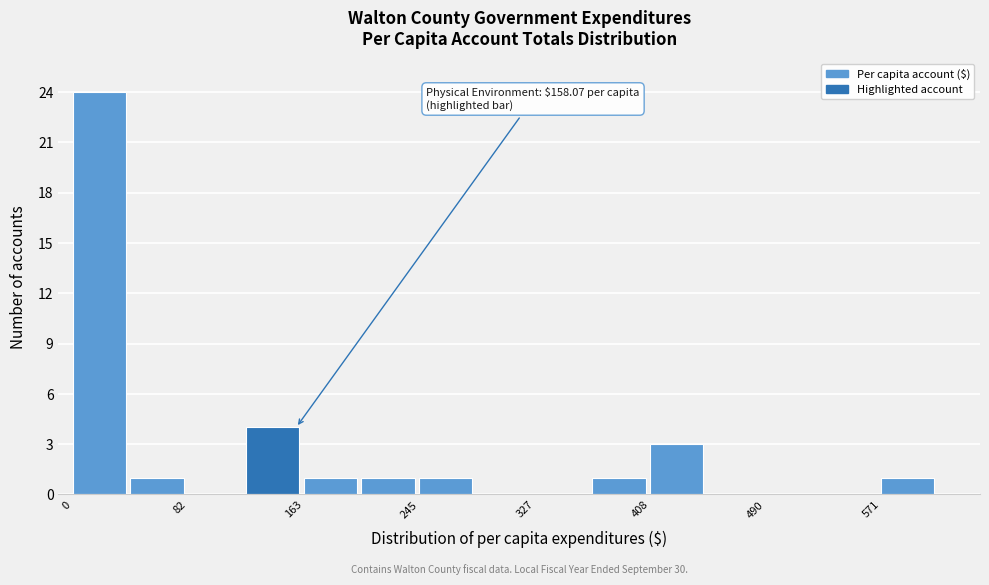

Which range on the x-axis has the tallest bar?

0 to 40